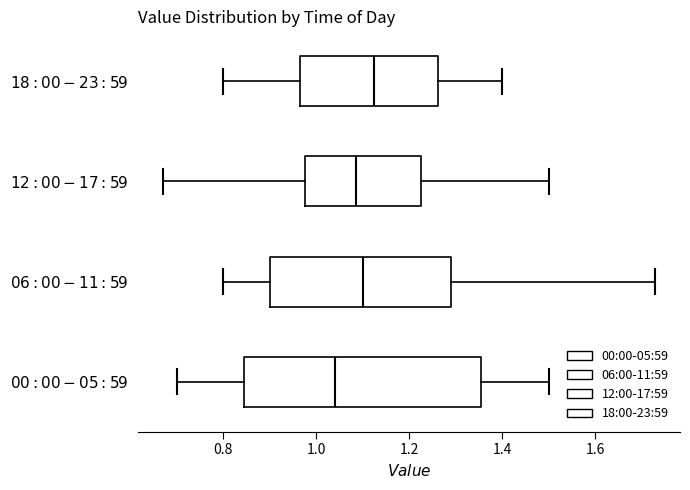

Comparing the boxes themselves (not the whiskers), which one is the widest?

$\it{00:00-05:59}$